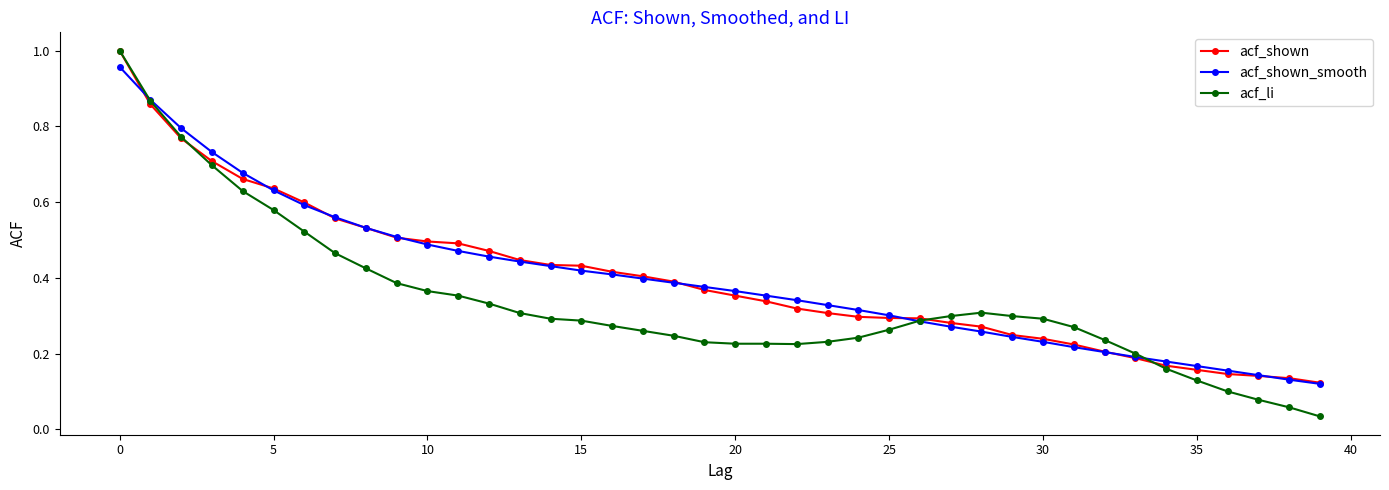

Which series has the largest range (max minus min)?

acf_li